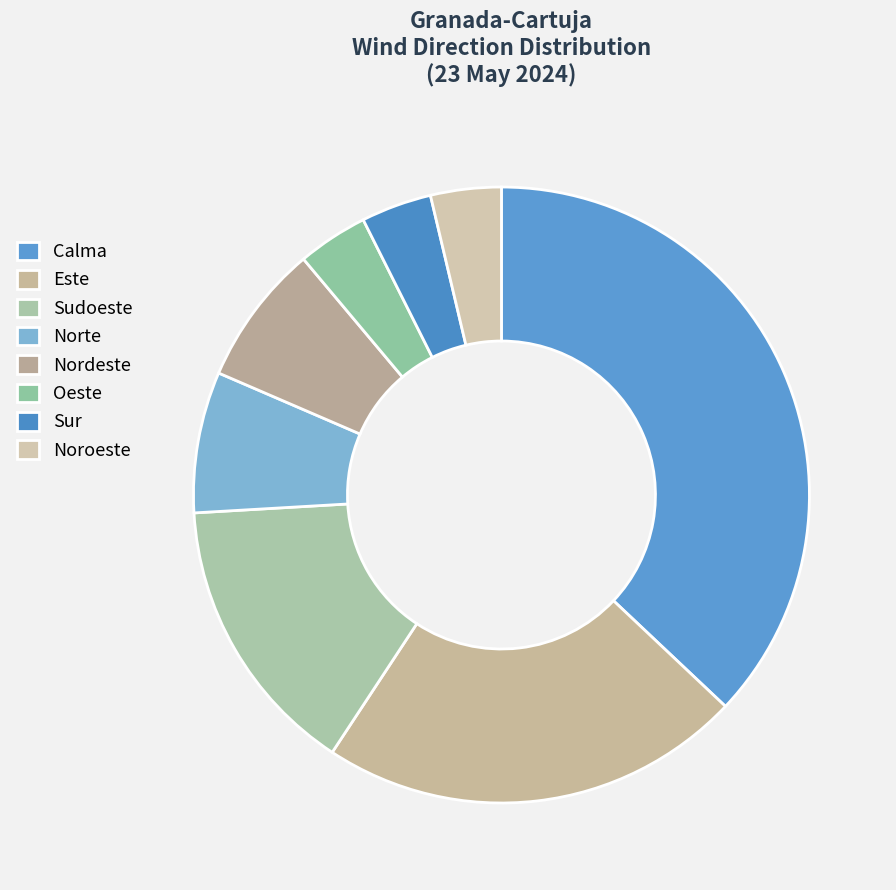

To the nearest percent, what percentage of the pie is Norte?

7%